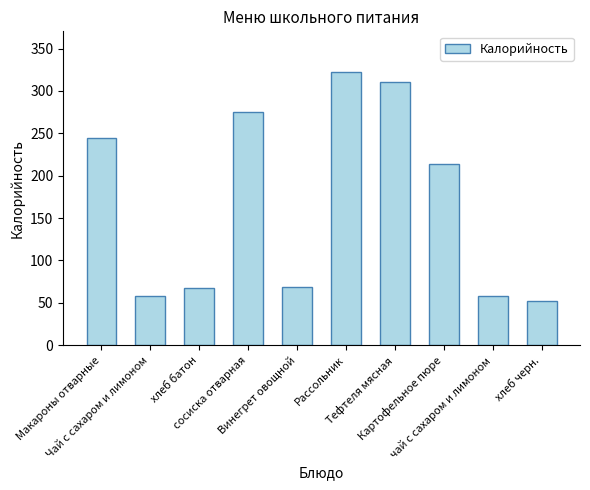

What is the sum of all values?

1670